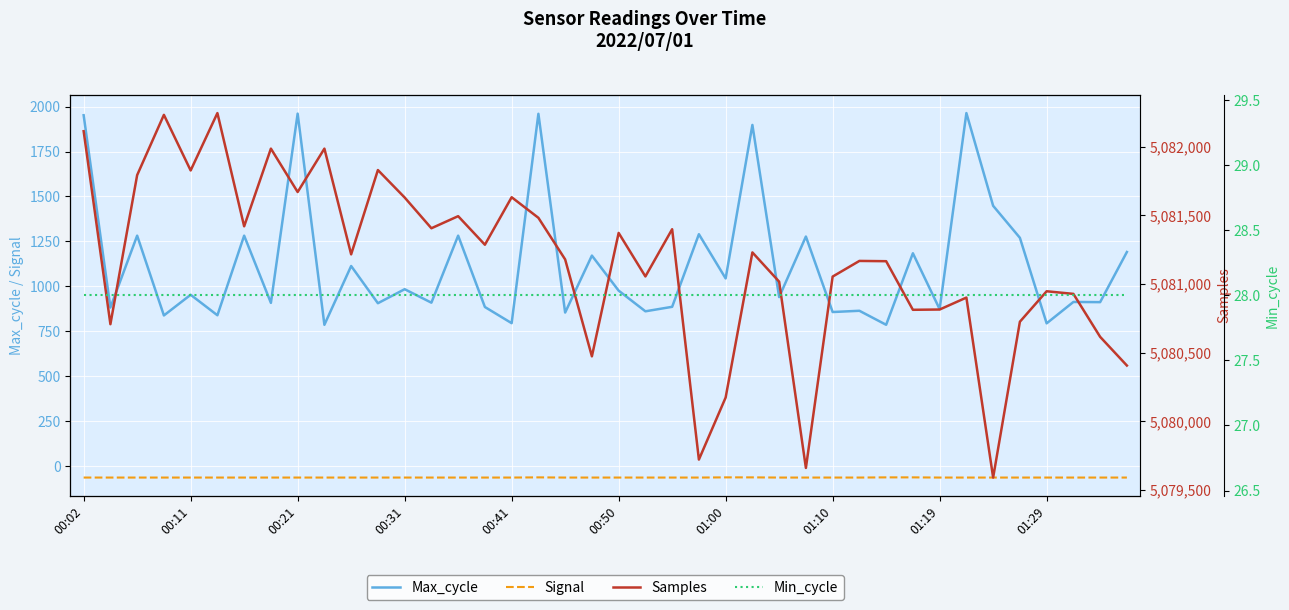

In Signal, how many points are higher than both neighbors (excluding endpoints)?

1